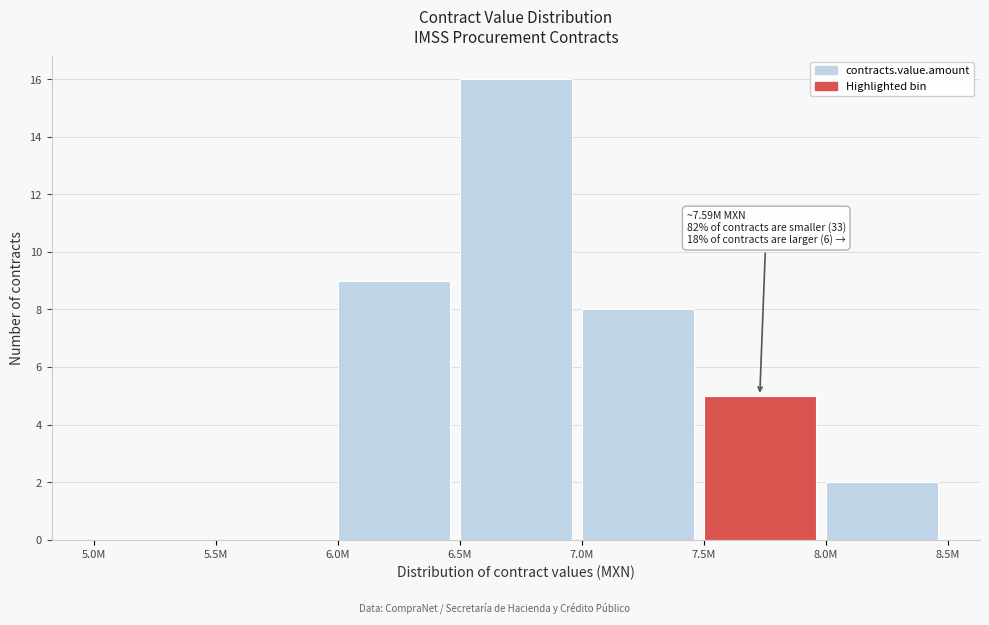

Reading left to right, extract all data points from this chart.

5.0M=0	5.5M=0	6.0M=9	6.5M=16	7.0M=8	7.5M=5	8.0M=2